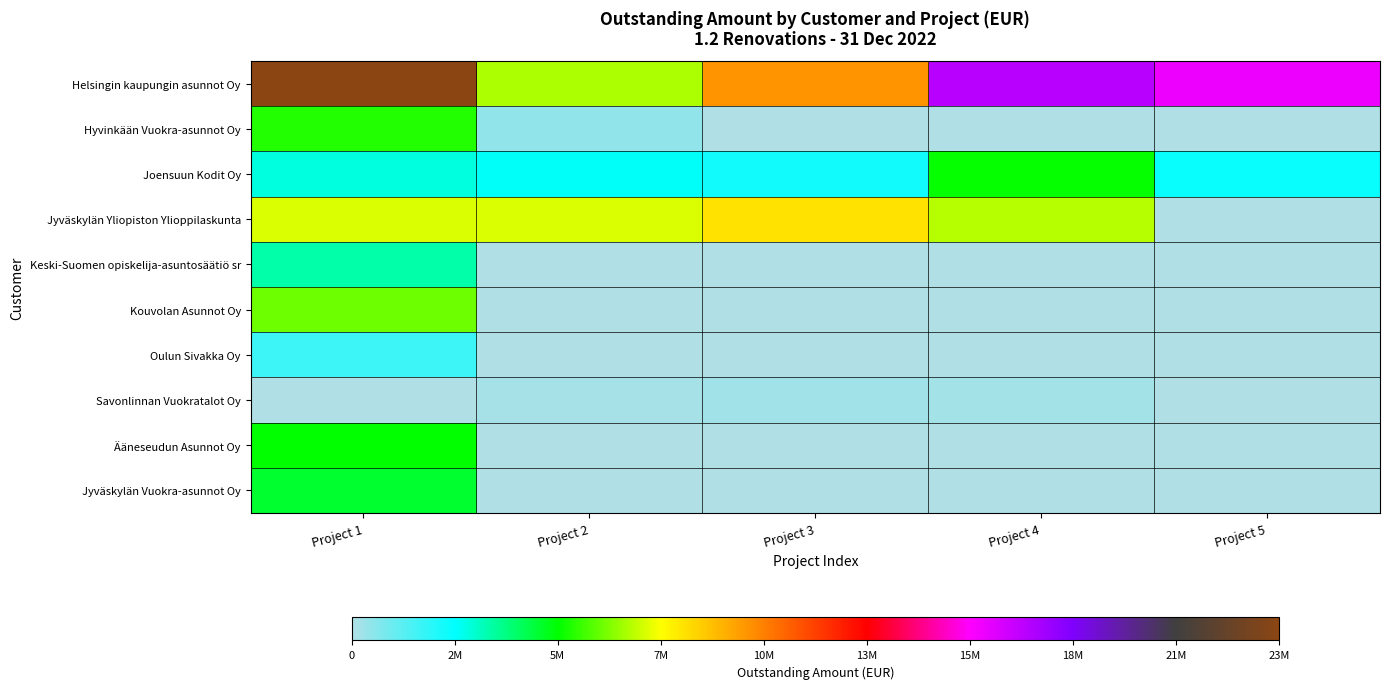

At which category is the sum across all series the highest?

Project 1